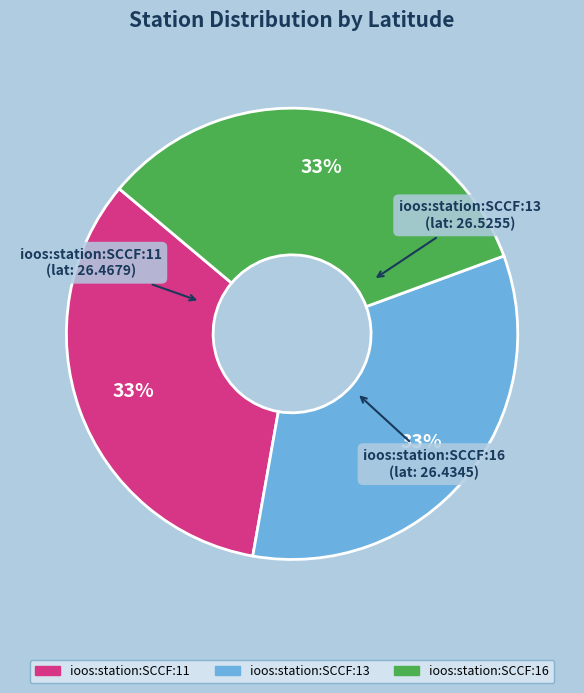

Approximately how many times larger is the value at ioos:station:SCCF:13 compared to ioos:station:SCCF:16?

1.0